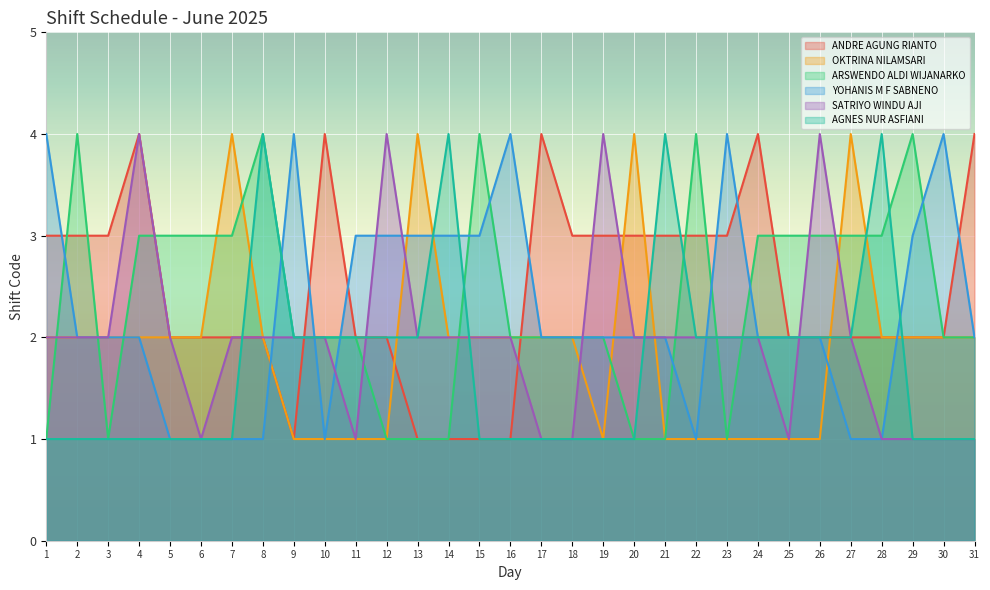

Where do SATRIYO WINDU AJI and YOHANIS M F SABNENO first cross each other?

8 and 9